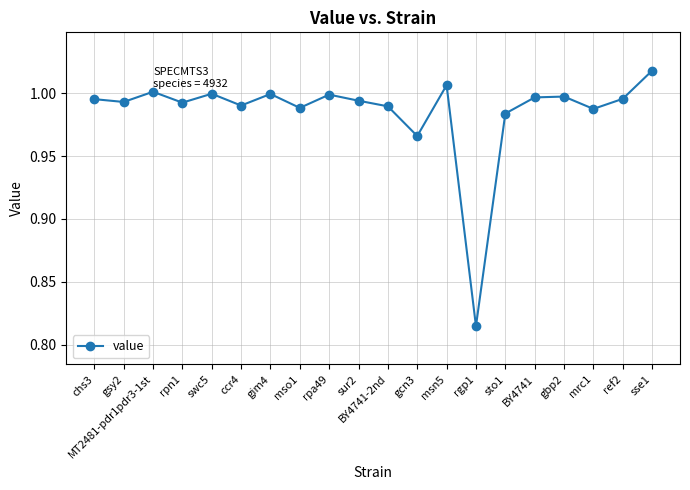

What is the label of the 2nd point from the right?

ref2